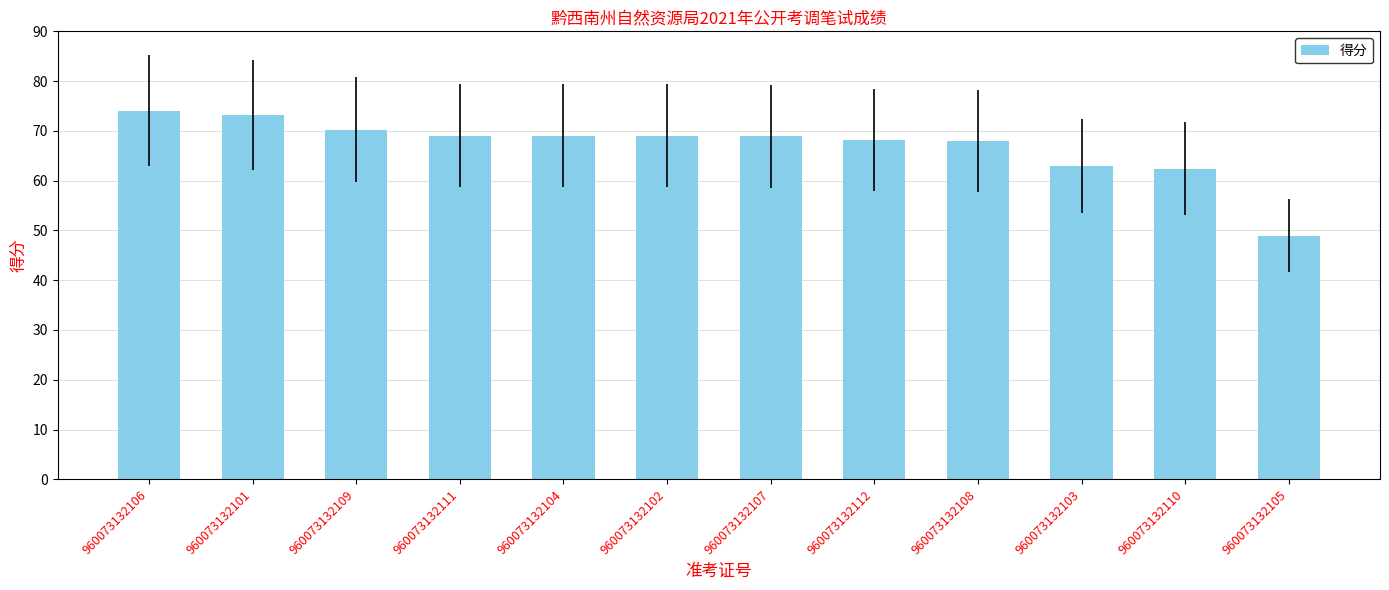

What is the sum of all values?

803.8